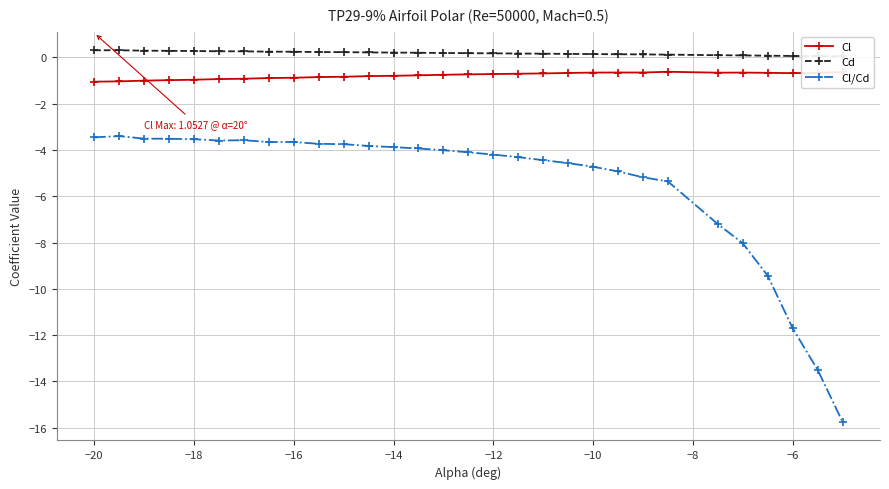

True or false: Cl and Cl/Cd intersect in this chart.

False